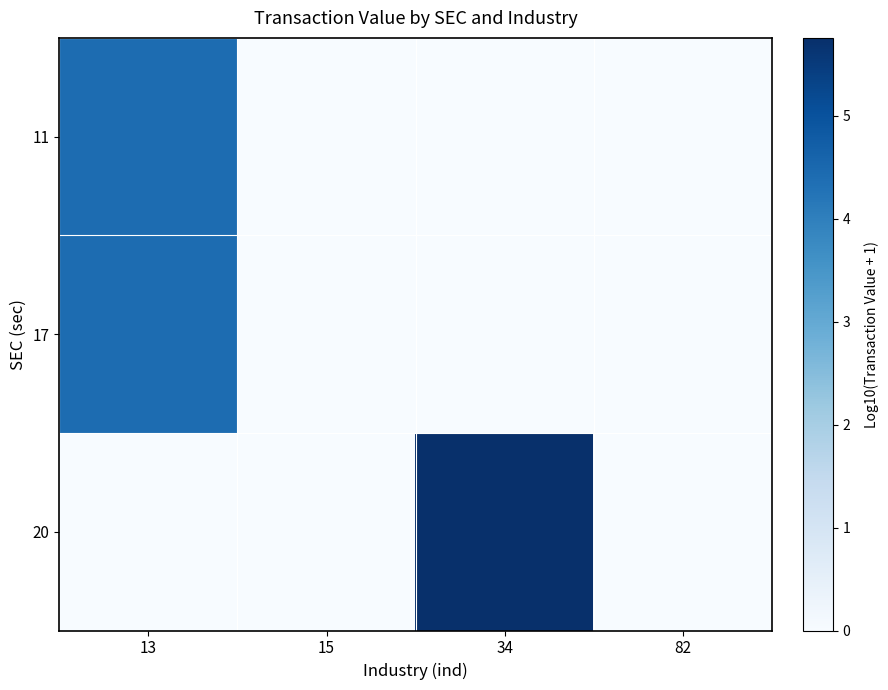

At how many categories does at least one series exceed 5?

1